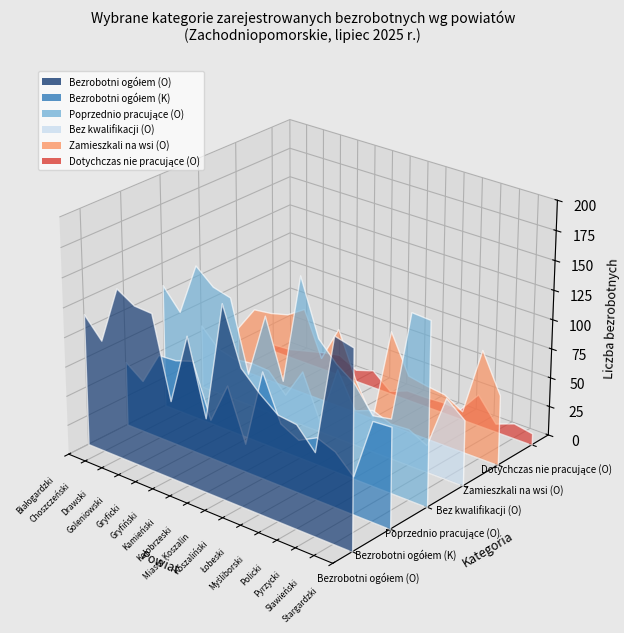

Reading left to right, list all the values displayed in this chart.

Bezrobotni ogółem (O): 0=112	1=95	2=144	3=135	4=134	5=66	6=126	7=63	8=163	9=116	10=101	11=89	12=87	13=70	14=169	15=165
Bezrobotni ogółem (K): 0=55	1=44	2=72	3=73	4=78	5=33	6=68	7=24	8=91	9=53	10=45	11=53	12=47	13=32	14=84	15=85
Poprzednio pracujące (O): 0=106	1=88	2=133	3=120	4=116	5=56	6=111	7=61	8=155	9=108	10=92	11=81	12=60	13=63	14=156	15=155
Bez kwalifikacji (O): 0=55	1=40	2=36	3=38	4=37	5=21	6=47	7=9	8=60	9=30	10=36	11=30	12=31	13=23	14=69	15=56
Zamieszkali na wsi (O): 0=37	1=59	2=61	3=65	4=75	5=37	6=68	7=29	8=0	9=82	10=49	11=46	12=44	13=35	14=93	15=60
Dotychczas nie pracujące (O): 0=6	1=7	2=11	3=15	4=18	5=10	6=15	7=2	8=8	9=8	10=9	11=8	12=27	13=7	14=13	15=10